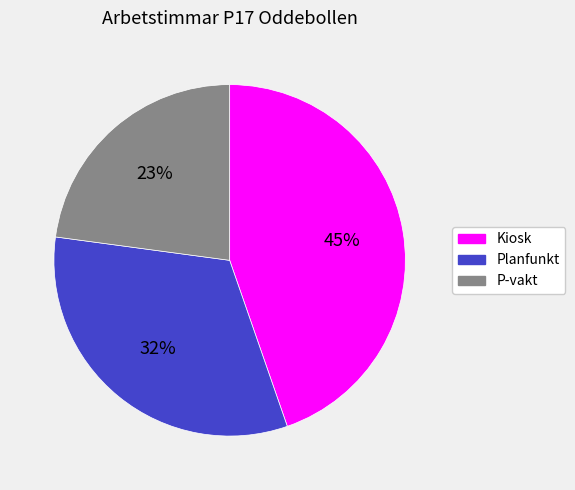

Is there a majority slice in this chart?

No